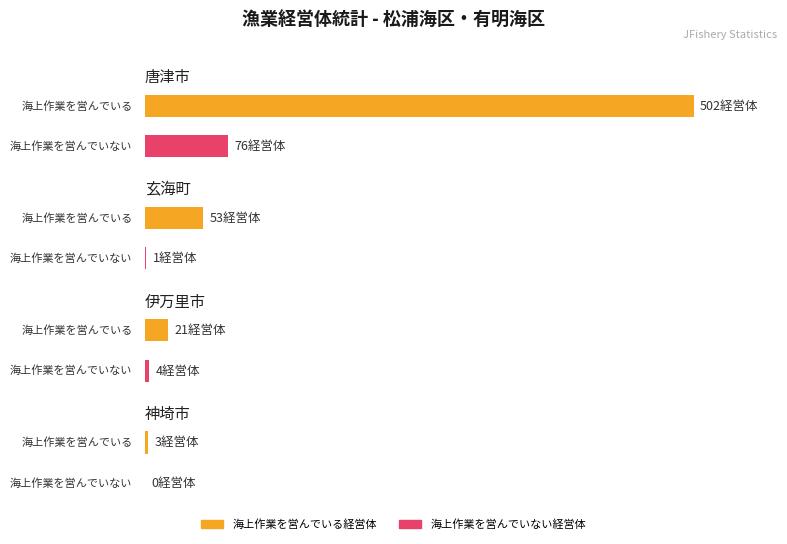

What are all the series names shown in the legend?

海上作業を営んでいる経営体, 海上作業を営んでいない経営体